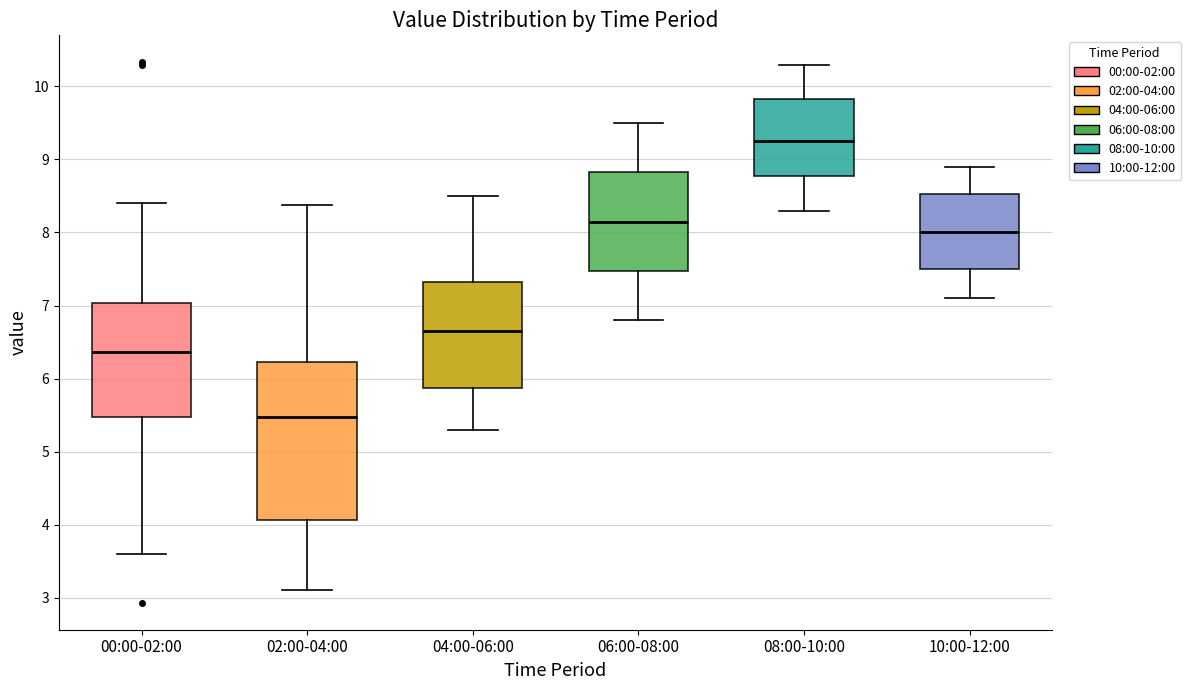

Where does the upper whisker of the box for 00:00-02:00 end on the y-axis? The values are not printed on the chart, so give them approximately, as read against the axis.

8.4